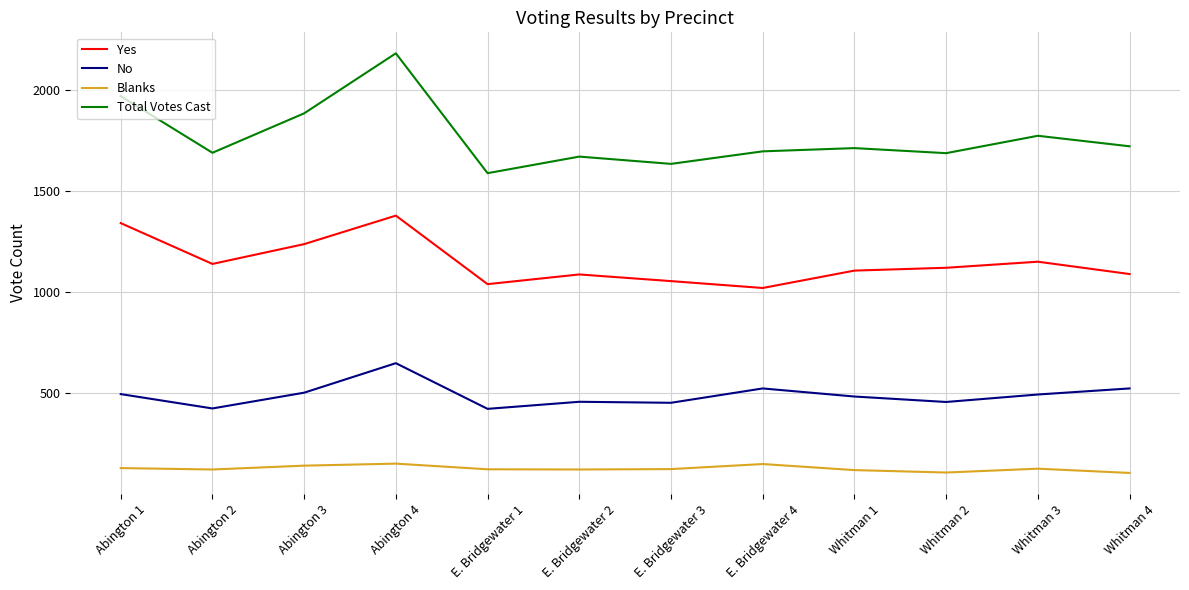

Is it true that No equals 598 at E. Bridgewater 1?

False